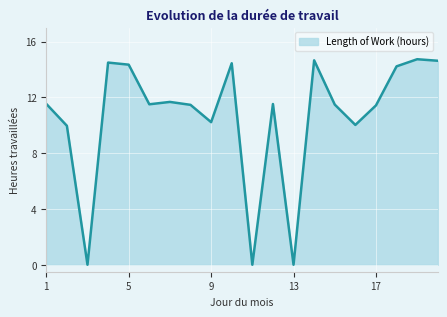

What is the maximum value shown in the chart?

14.7